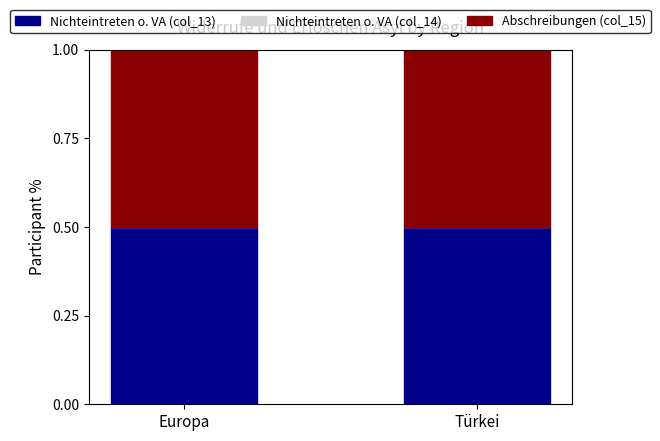

True or false: Abschreibungen (col_15) has a value of 0.1 at Europa.

False